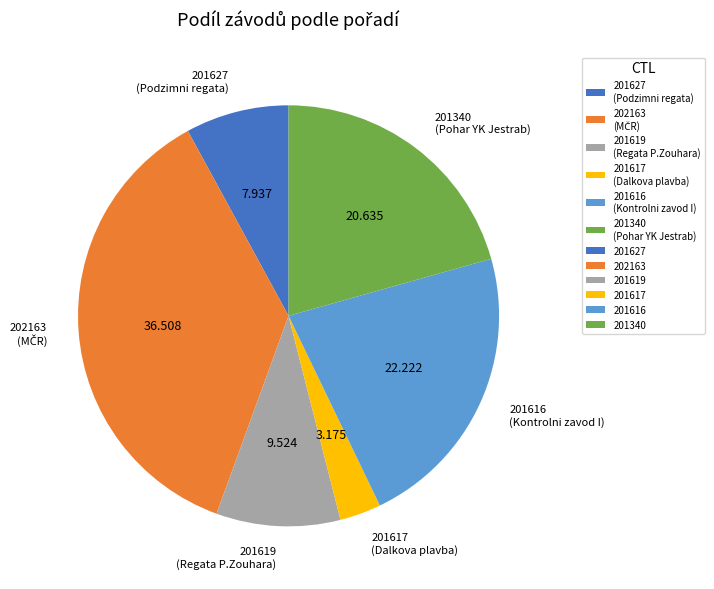

Rank the categories by value from highest to lowest.

202163, 201616, 201340, 201619, 201627, 201617